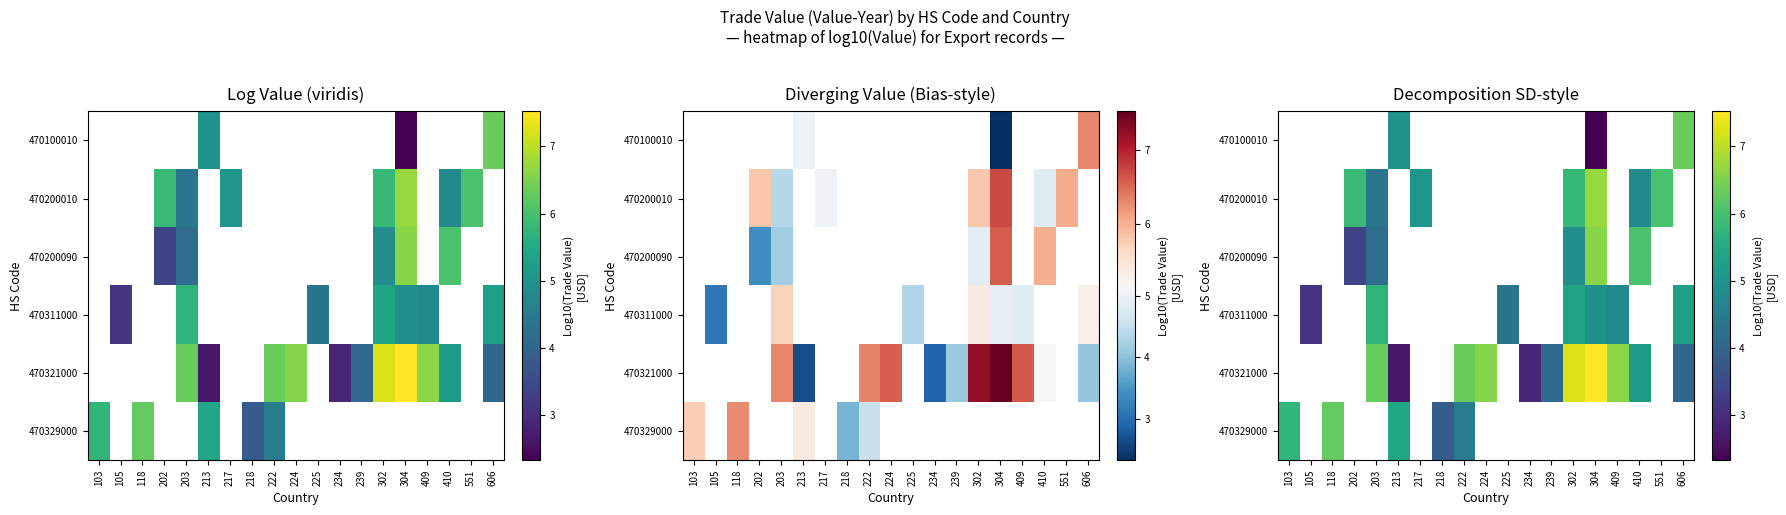

What is the minimum value shown in the chart?

2.3